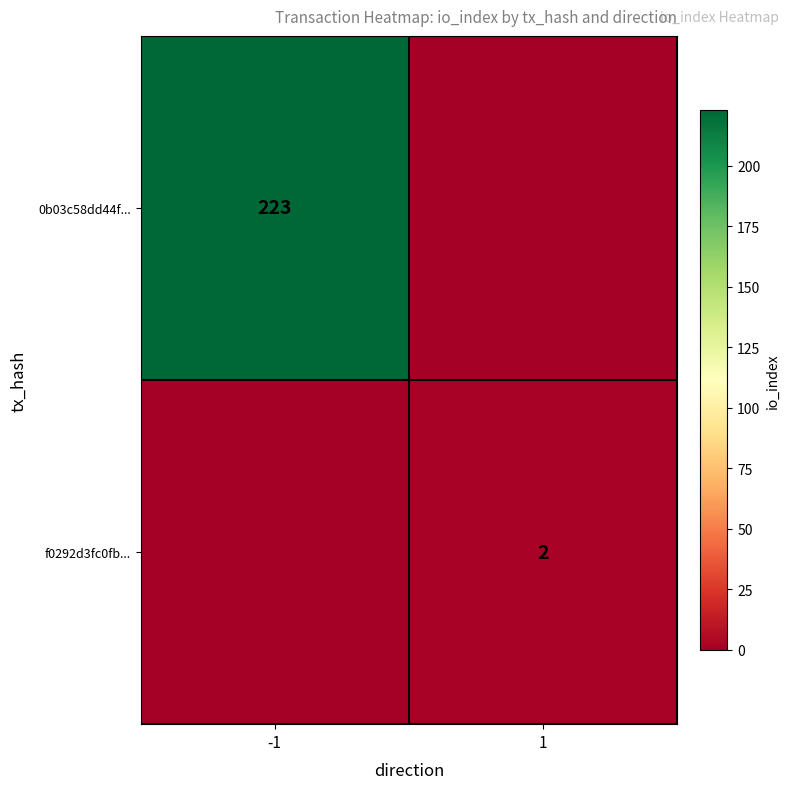

Is it true that f0292d3fc0fb... equals 2 at 1?

True